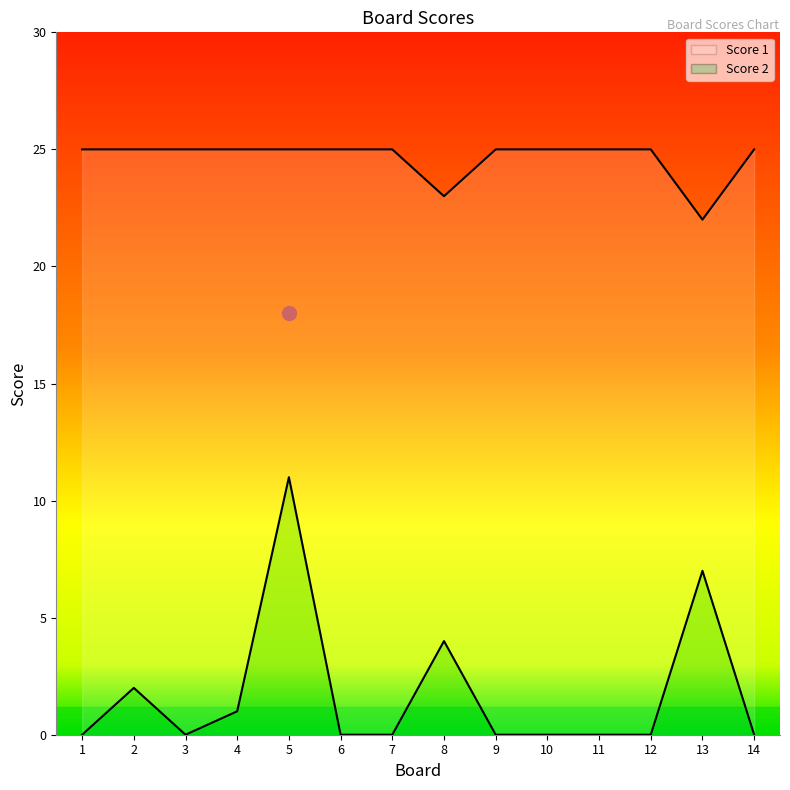

What is the difference between the maximum and minimum values in the Score 1 series?

3